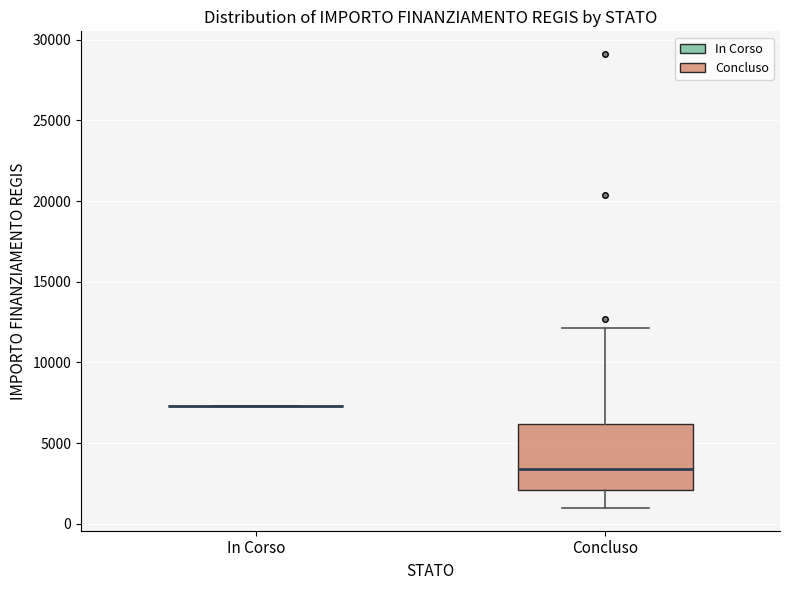

Reading left to right, read every box against the y-axis: the position of its median line, the range the box covers, and the ends of its whiskers. The values are not printed on the chart, so give them approximately, as read against the axis.

In Corso: box collapsed to a line at 7500, whiskers 7500 to 7500
Concluso: median 3500, box 2000 to 6000, whiskers 1000 to 12000